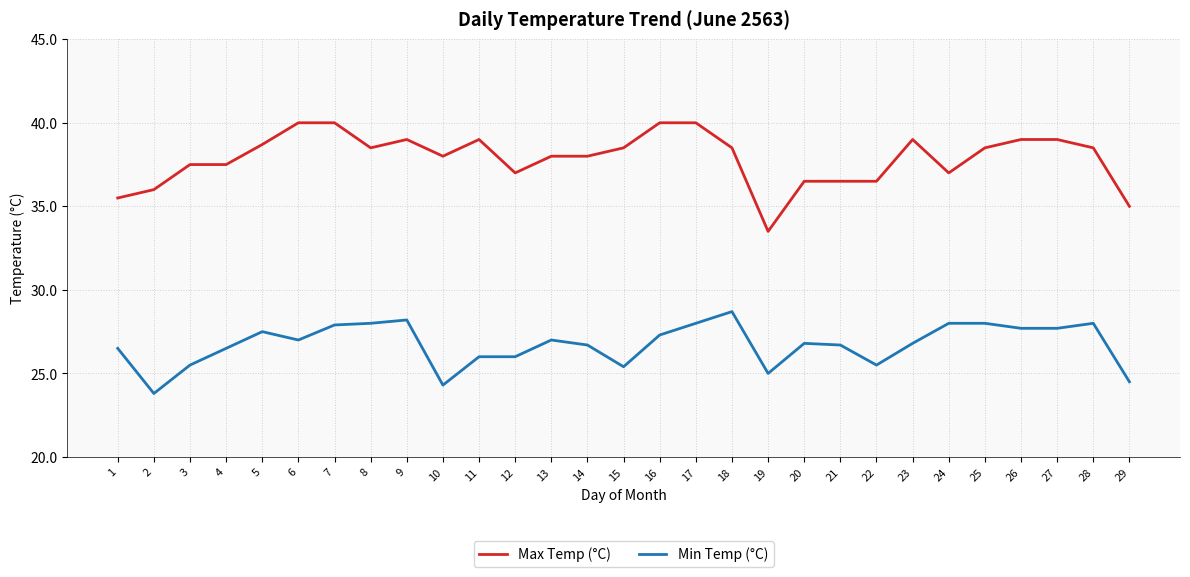

At how many categories does at least one series exceed 24?

29